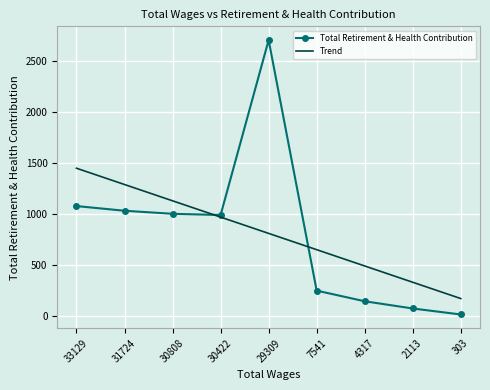

At which label is Total Retirement & Health Contribution closest to 1360?

33129